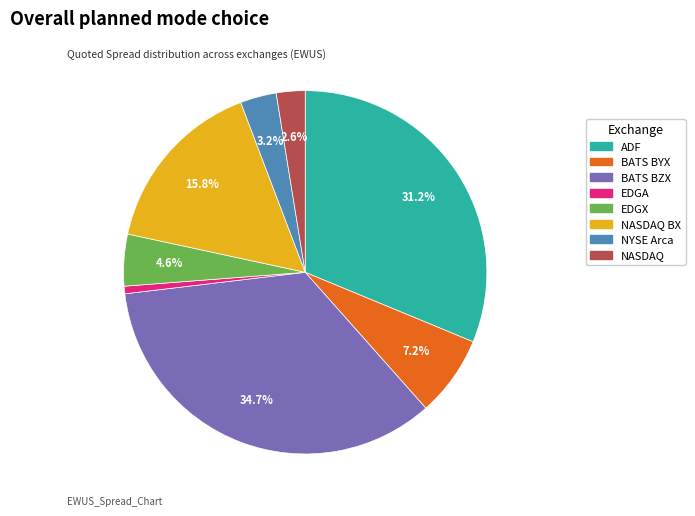

Count the number of slices in the pie.

8